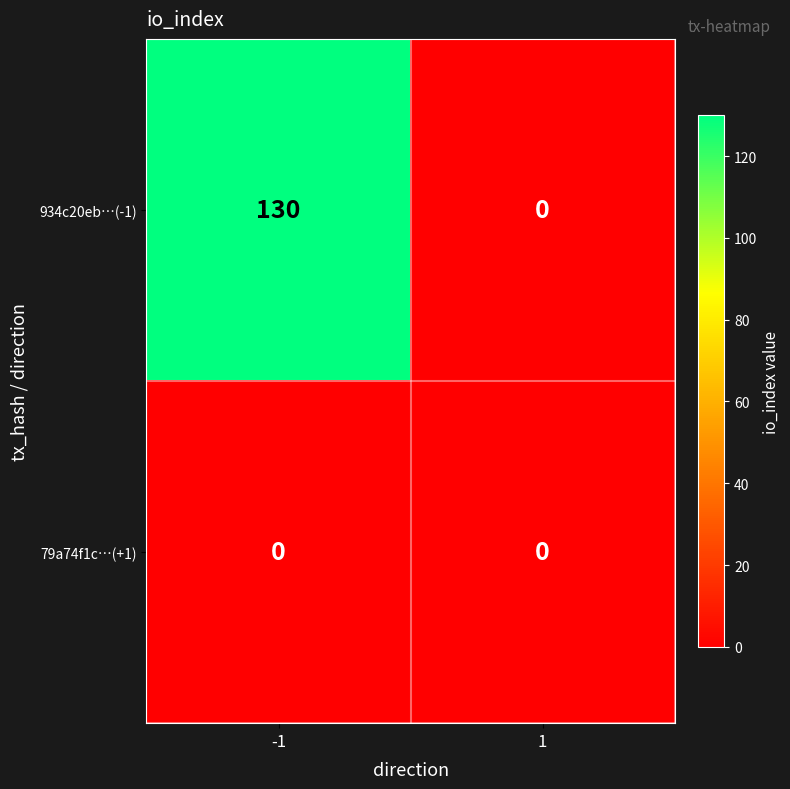

What is the sum of the 934c20eb…(-1) values at 1 and -1?

130